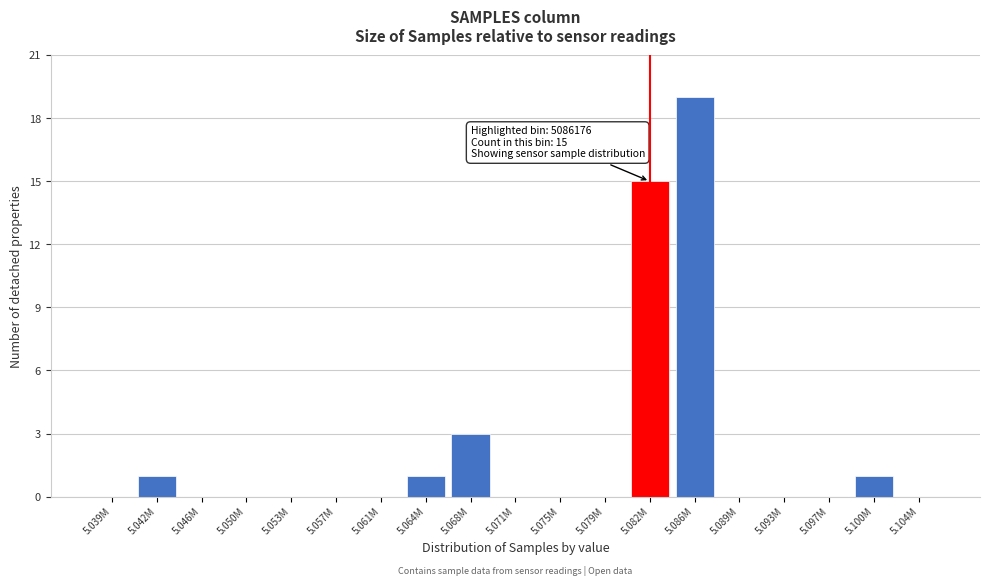

Reading right to left, extract all data points from this chart.

5.104M=0	5.100M=1	5.097M=0	5.093M=0	5.089M=0	5.086M=19	5.082M=15	5.079M=0	5.075M=0	5.071M=0	5.068M=3	5.064M=1	5.061M=0	5.057M=0	5.053M=0	5.050M=0	5.046M=0	5.042M=1	5.039M=0